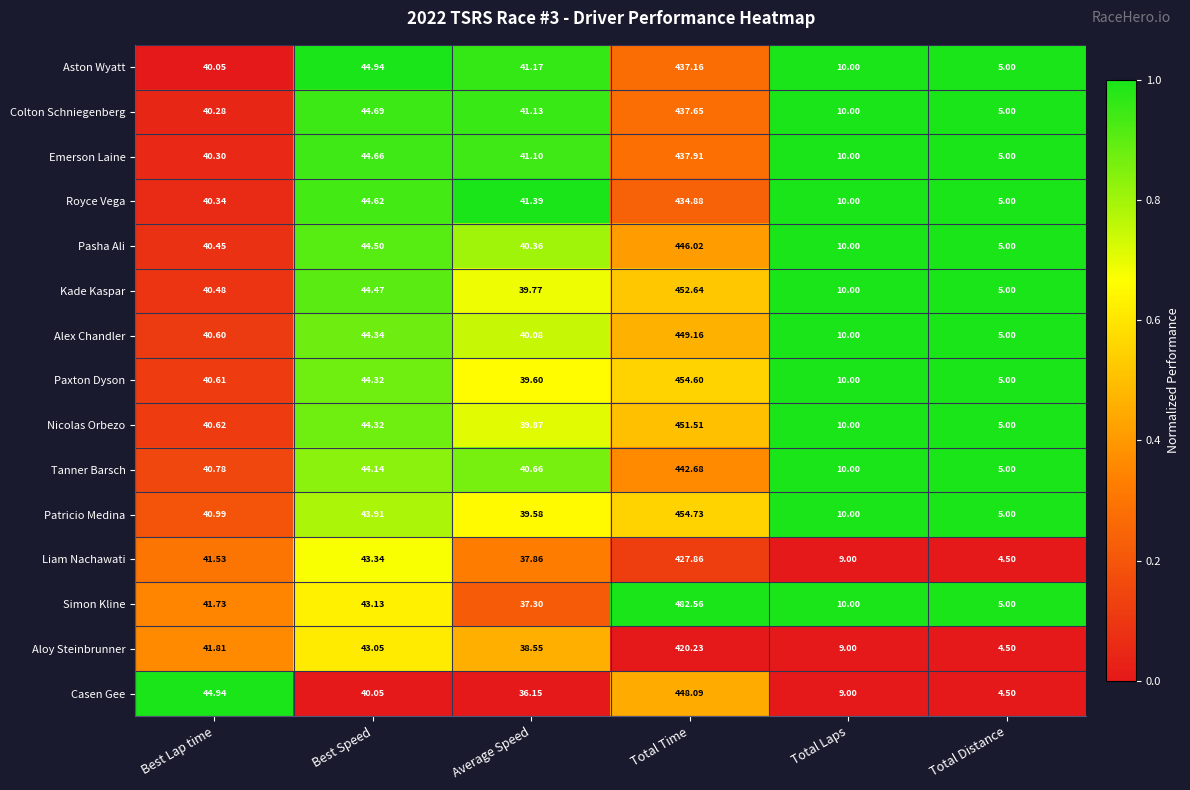

Which series has the largest total across all categories?

Simon Kline